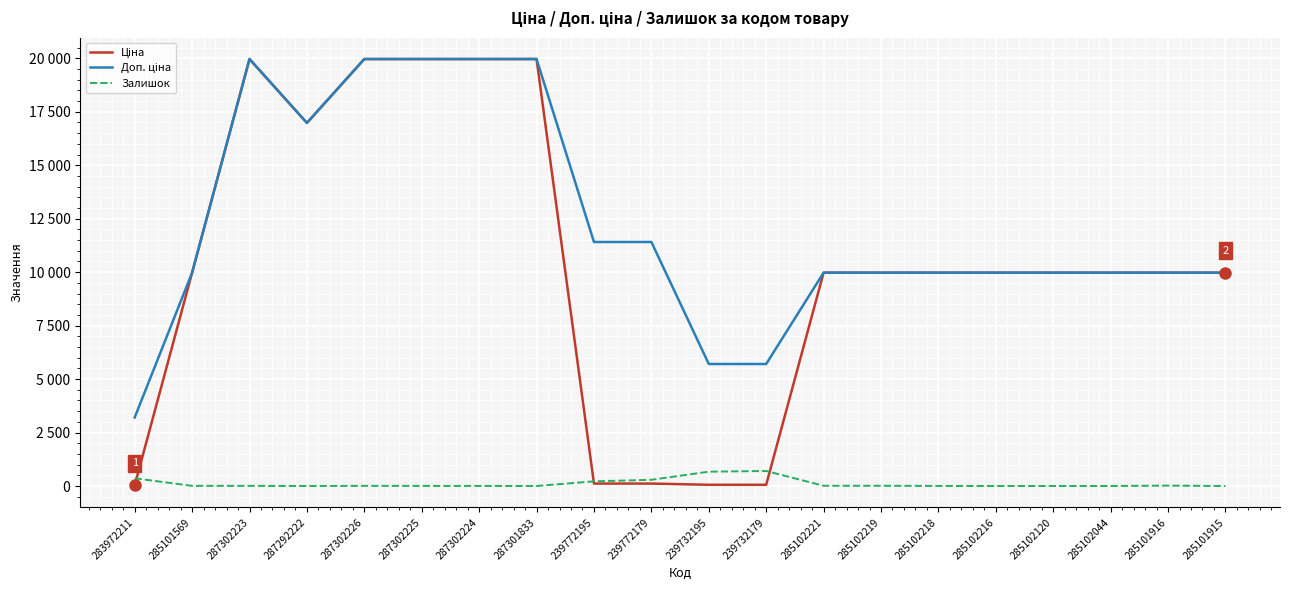

What is the label of the 8th point from the right?

285102221